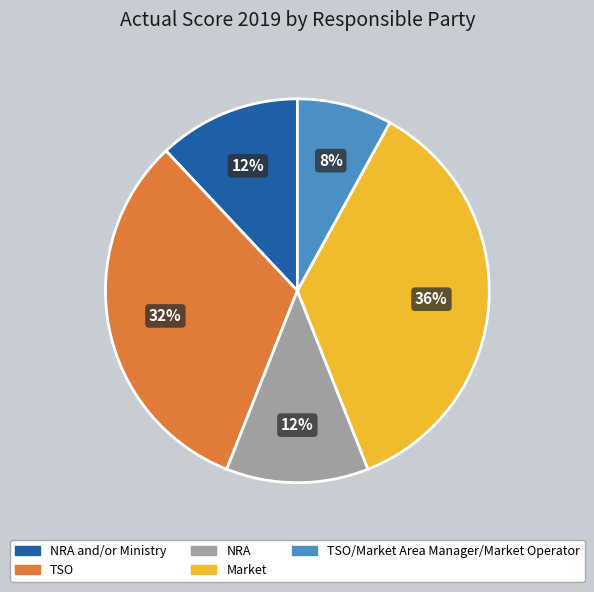

To the nearest percent, what is the difference between the largest and smallest slice percentages?

28%